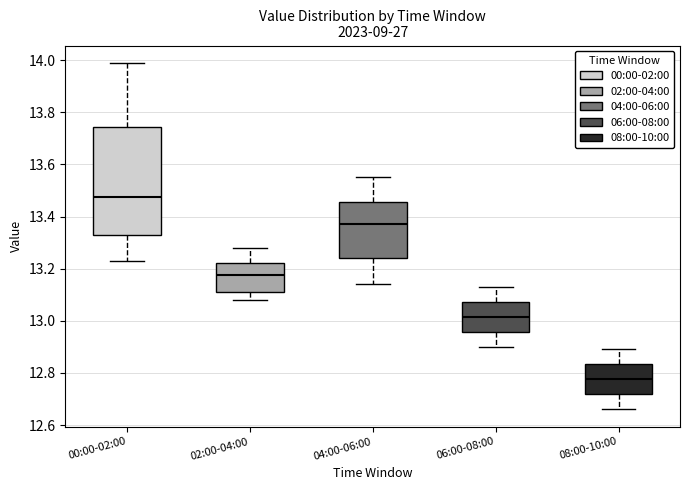

Reading left to right, read every box against the y-axis: the position of its median line, the range the box covers, and the ends of its whiskers. The values are not printed on the chart, so give them approximately, as read against the axis.

00:00-02:00: median 13.48, box 13.32 to 13.74, whiskers 13.24 to 14.00
02:00-04:00: median 13.18, box 13.12 to 13.22, whiskers 13.08 to 13.28
04:00-06:00: median 13.38, box 13.24 to 13.46, whiskers 13.14 to 13.56
06:00-08:00: median 13.02, box 12.96 to 13.08, whiskers 12.90 to 13.14
08:00-10:00: median 12.78, box 12.72 to 12.84, whiskers 12.66 to 12.90